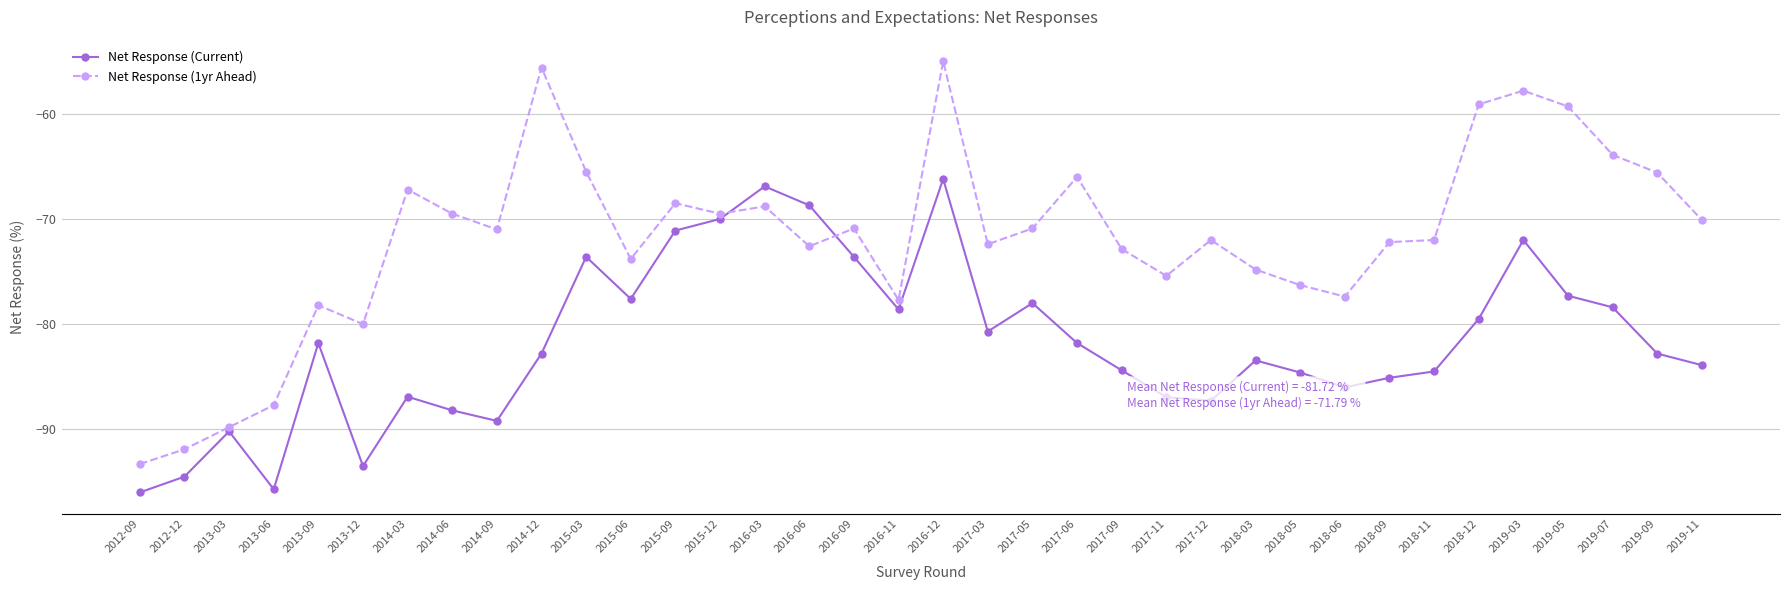

Which series has the largest range (max minus min)?

Net Response (1yr Ahead)